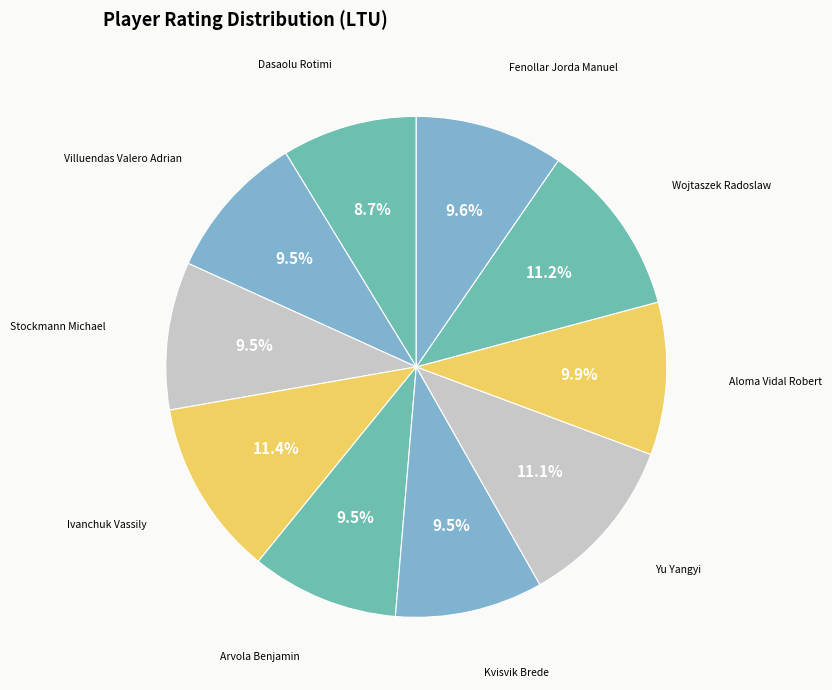

Which category has the smallest portion of the pie?

Dasaolu Rotimi